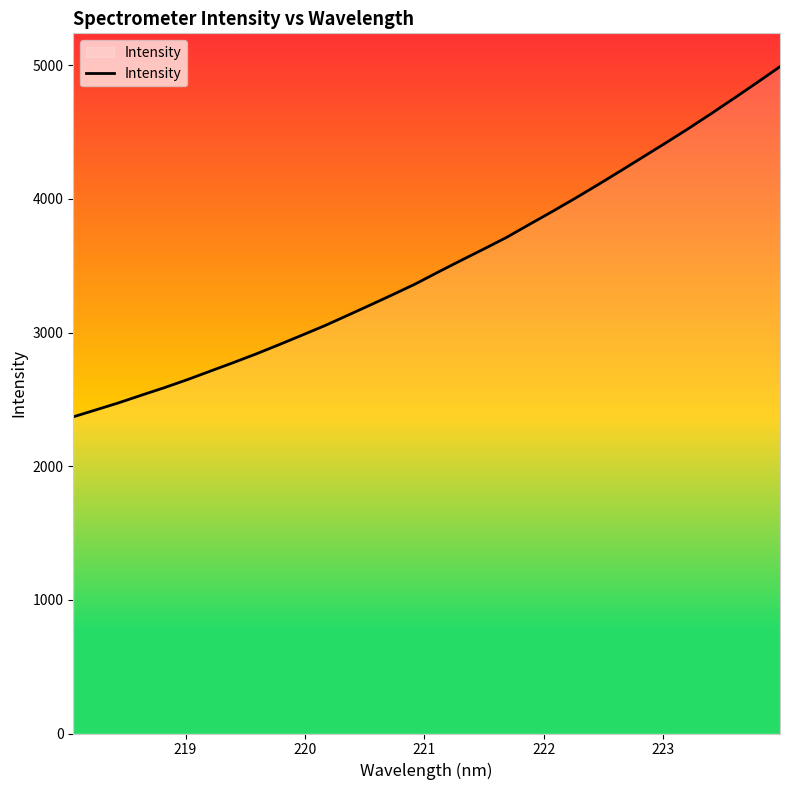

Count the number of categories in the chart.

32